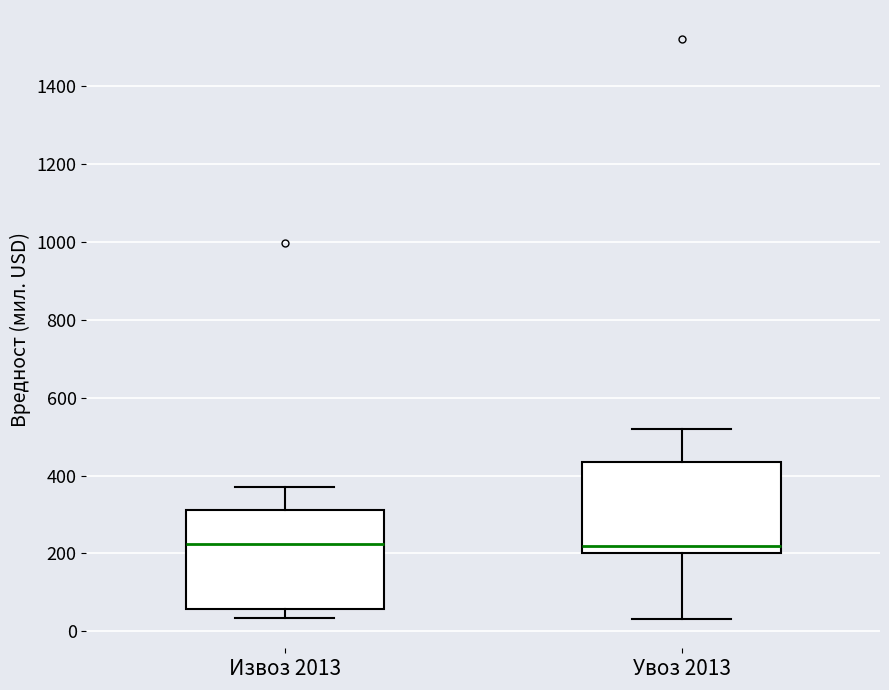

Where is the upper edge of the box for Извоз 2013 on the y-axis? The values are not printed on the chart, so give them approximately, as read against the axis.

320